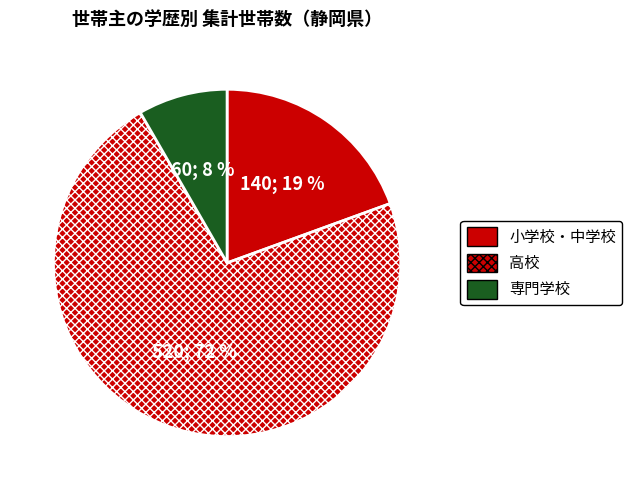

How many slices are in this pie chart?

3